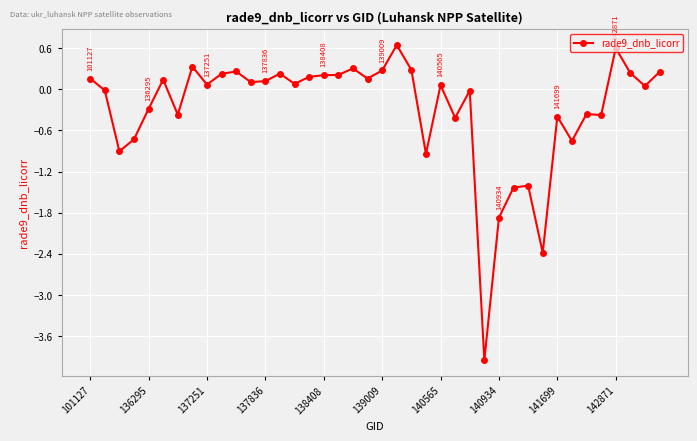

What is the difference between the second highest and minimum values?

4.5